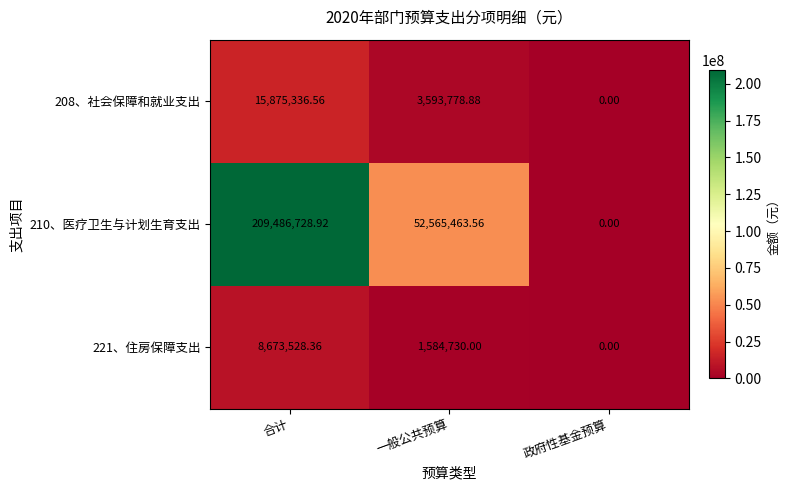

List the labels in order of 208、社会保障和就业支出 value, largest first.

合计, 一般公共预算, 政府性基金预算